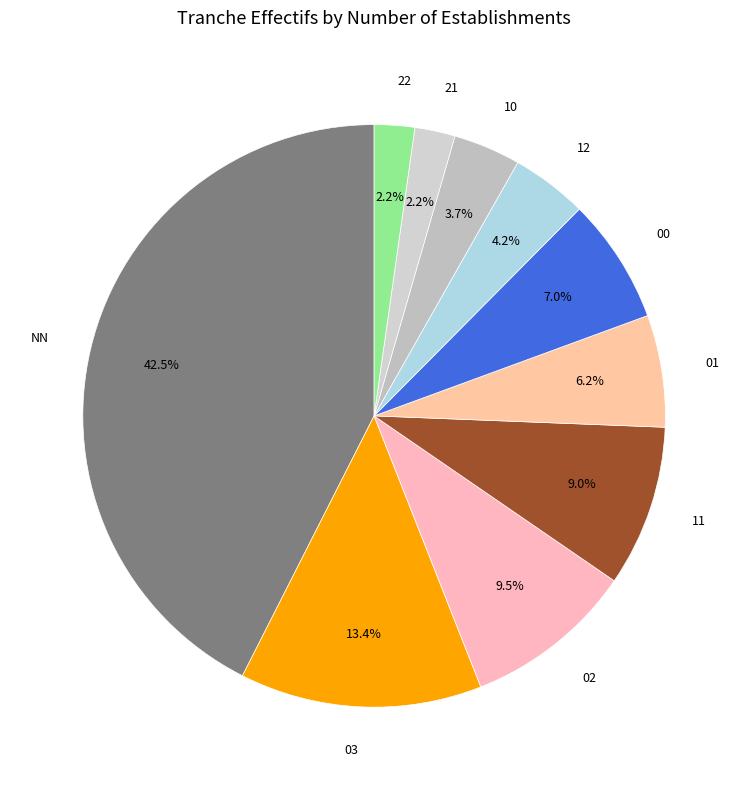

Which has a higher value, 10 or 22?

10